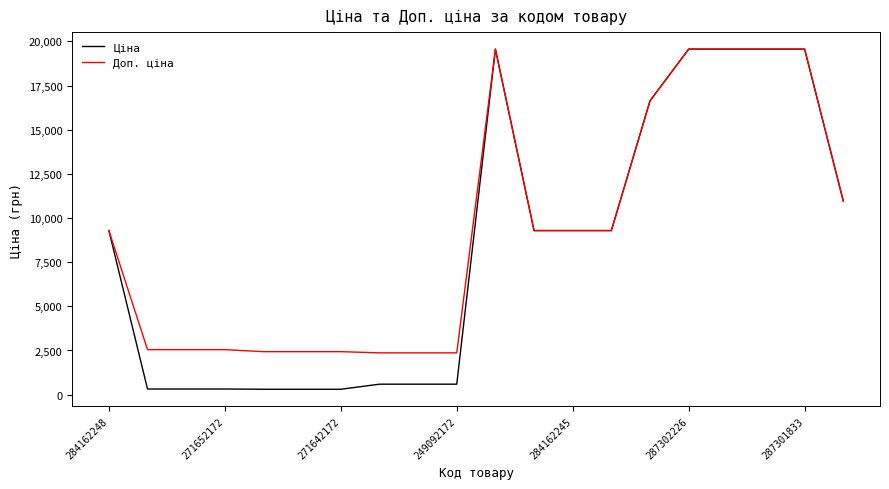

What is the minimum value for Доп. ціна?

2366.5